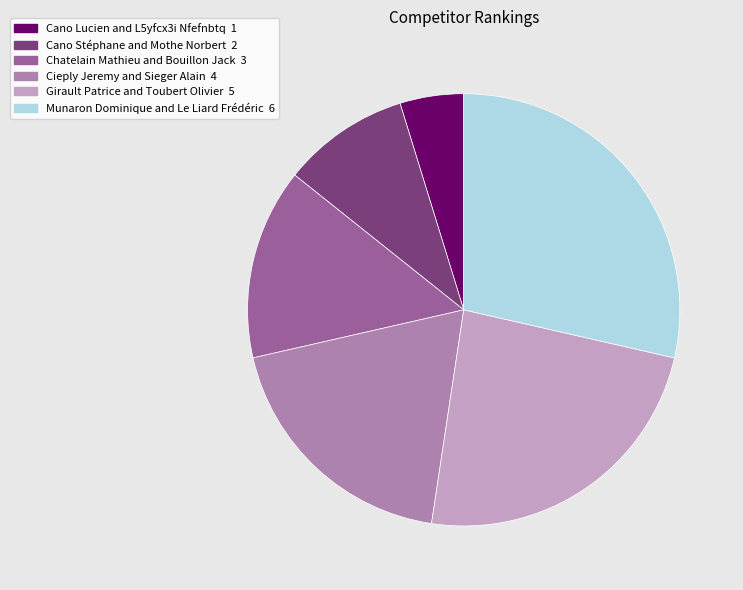

What is the largest slice in the pie chart?

Munaron Dominique and Le Liard Frédéric